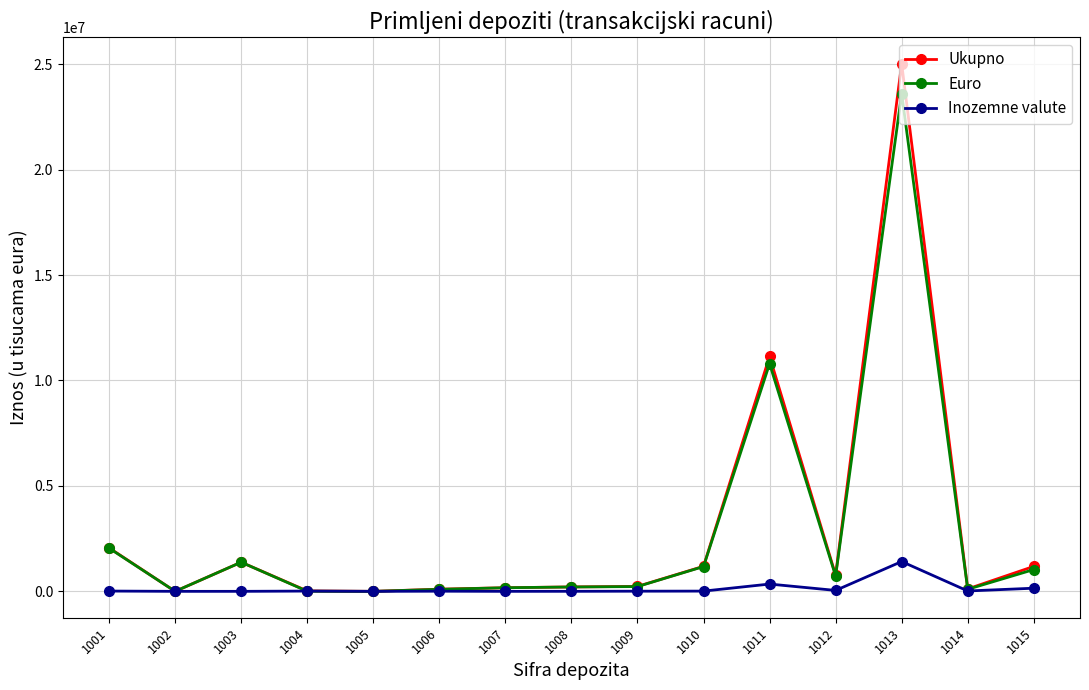

Is this an area chart (filled region under the line)?

No